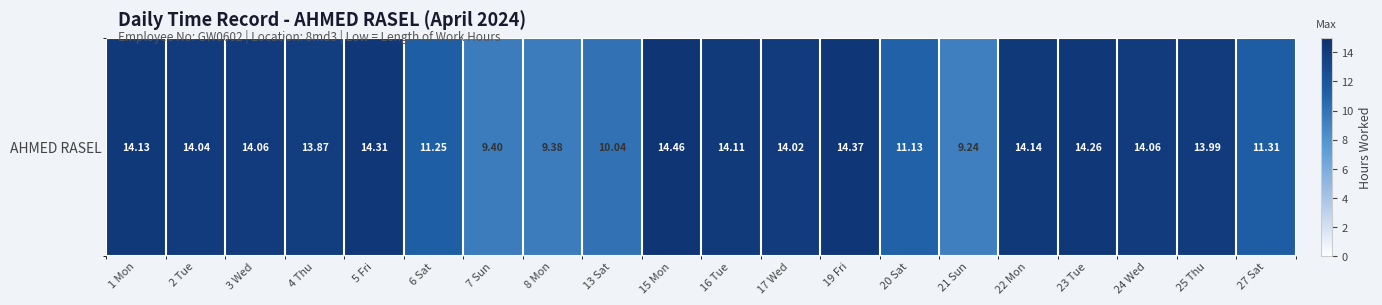

What is the ratio of the value at 6 Sat to the value at 17 Wed?

0.8